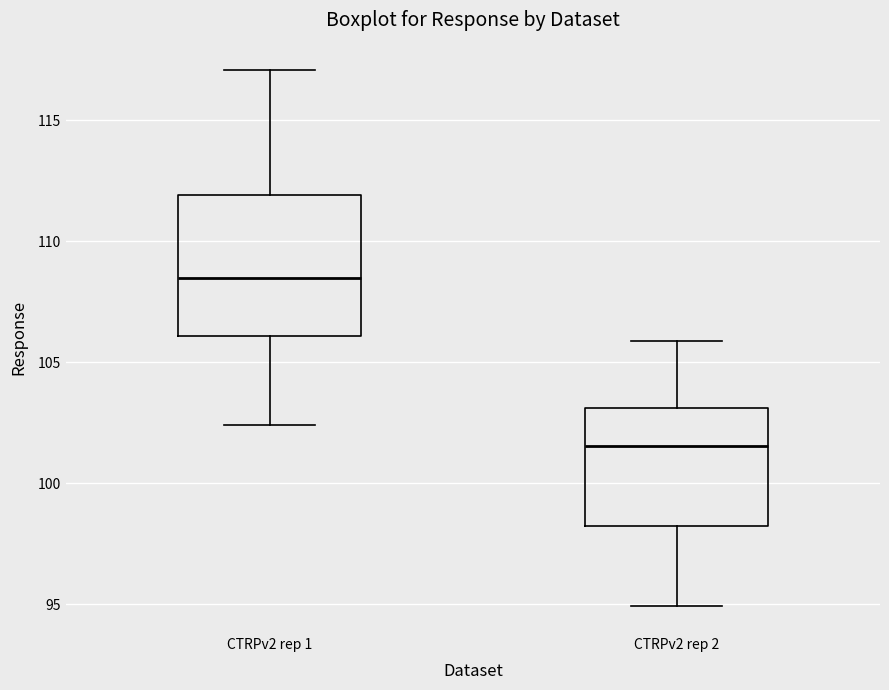

Which box has the highest median line?

CTRPv2 rep 1